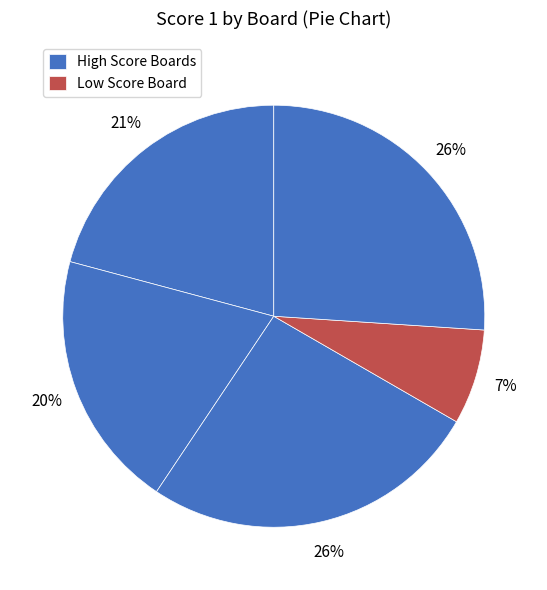

How many segments does this pie chart have?

5